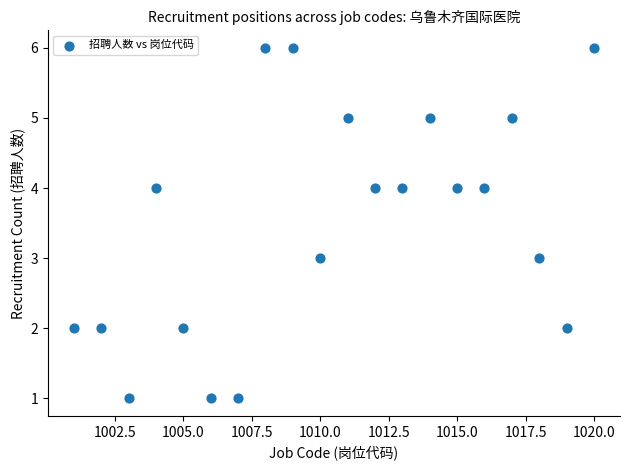

What is the range of X values (max minus min)?

19